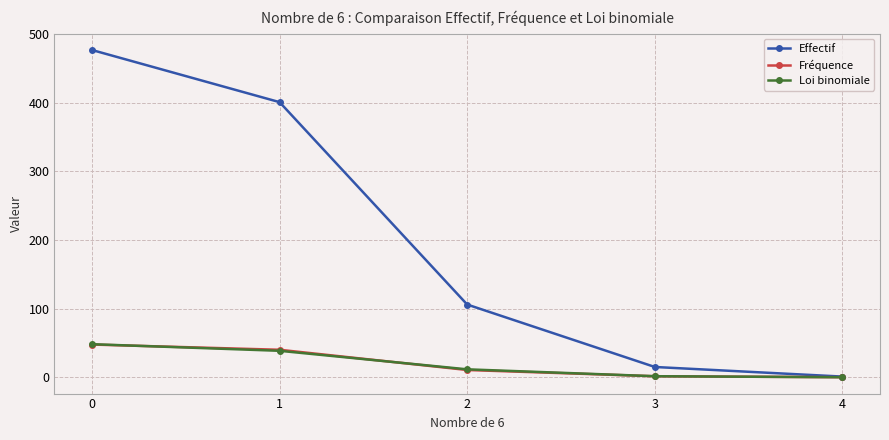

What is the spread (max minus min) of values at 1?

362.4